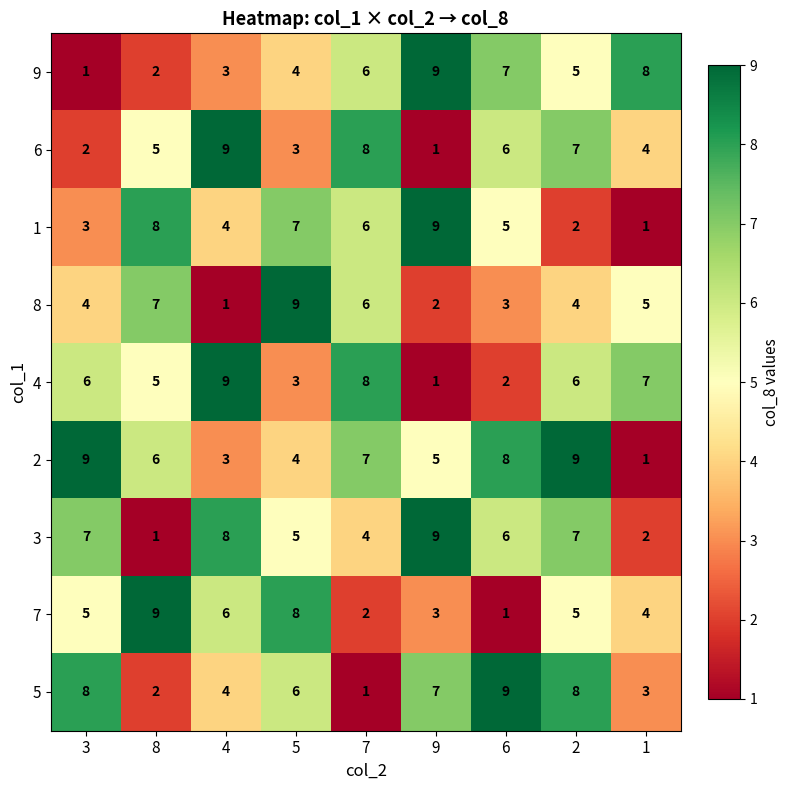

What is the highest value of the 5 series?

9